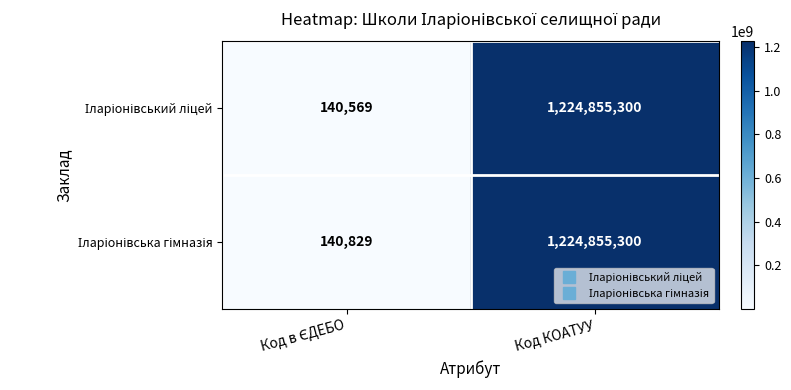

Which category has the highest value across all series?

Код КОАТУУ